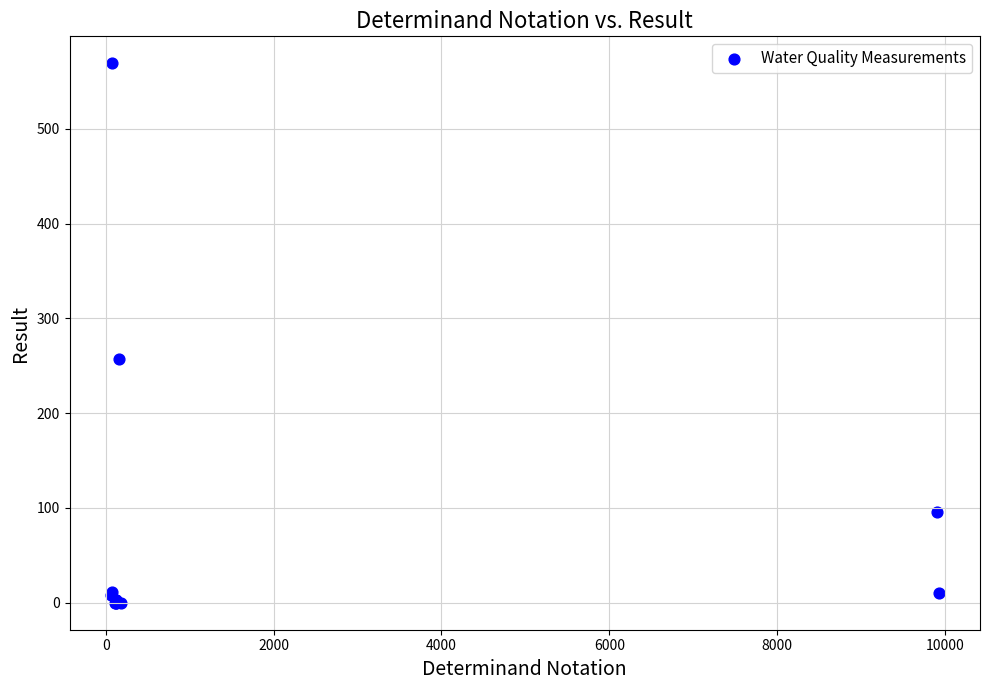

What Y value in the scatter plot is closest to 284?

257.0